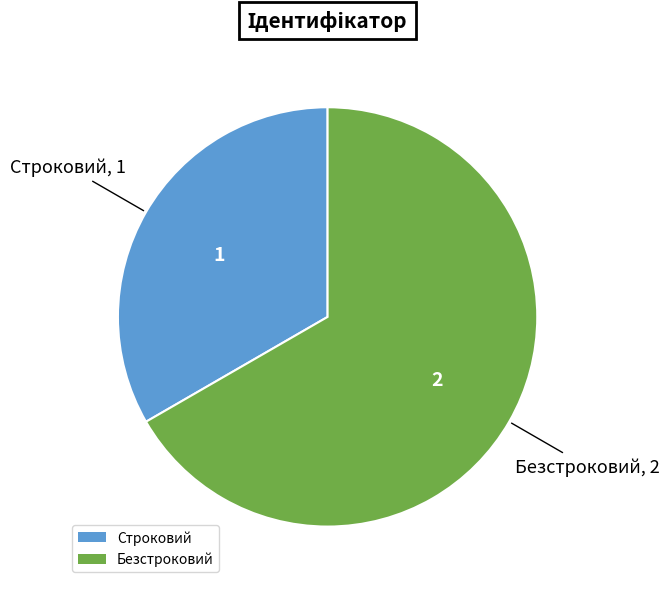

How many slices are in this pie chart?

2